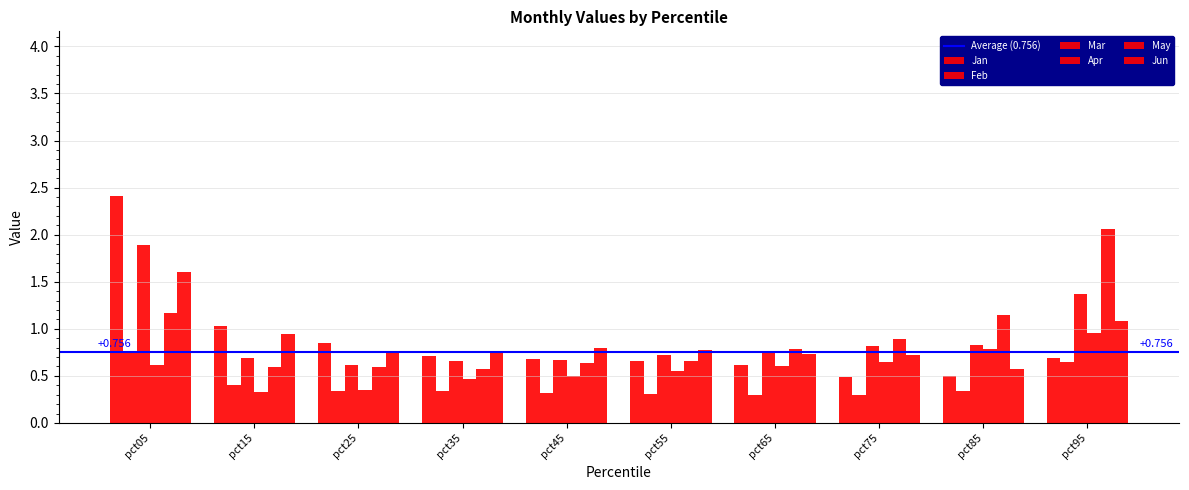

What is the sum of all Apr values?

5.8